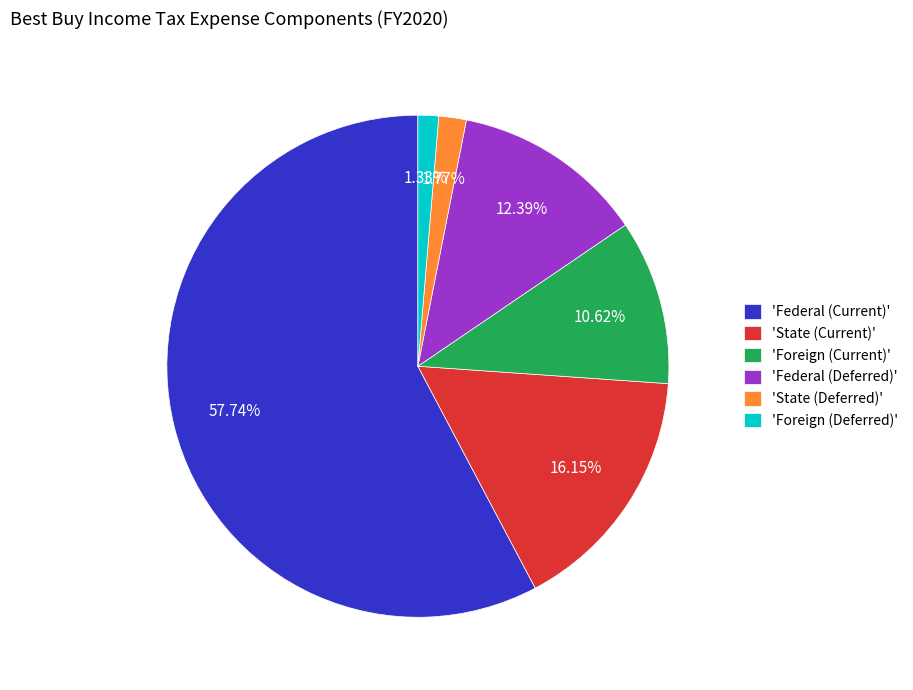

Is there a majority slice in this chart?

Yes